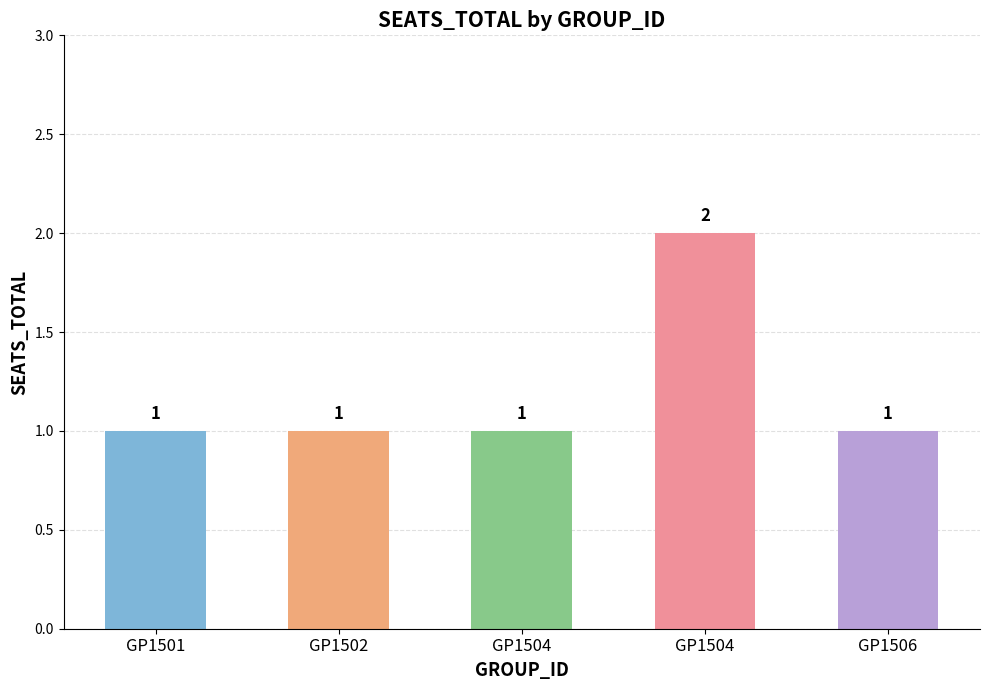

What is the change in value from GP1502 to GP1504?

+1